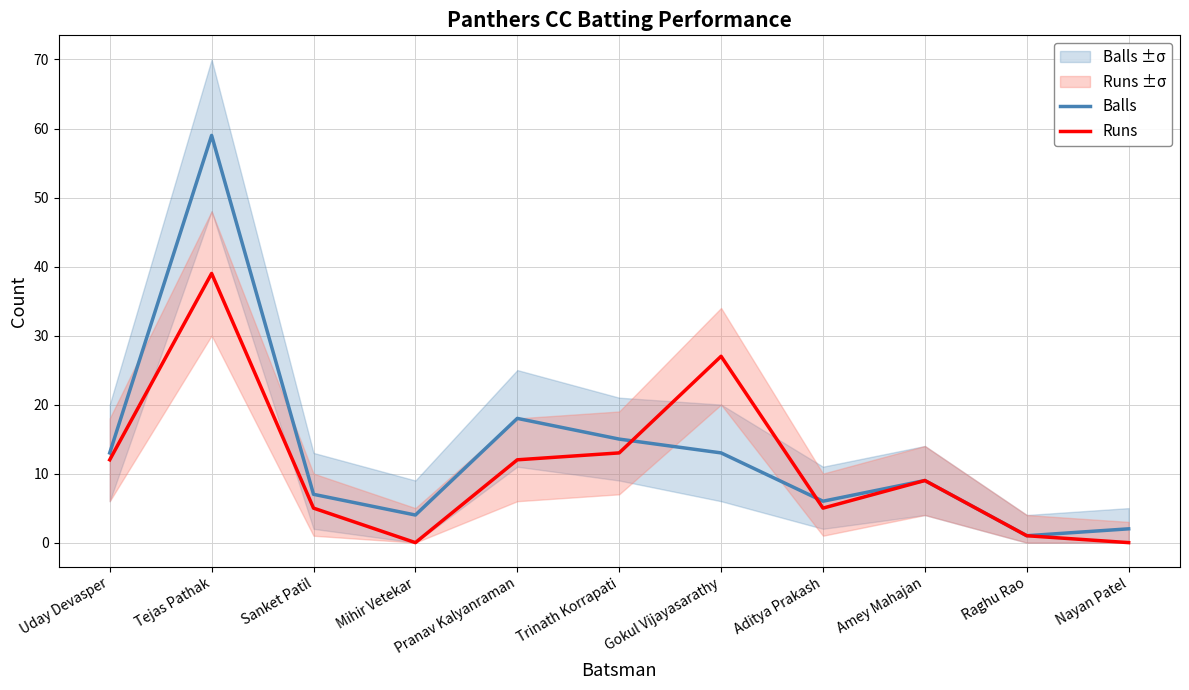

Which category has the highest value across all series?

Tejas Pathak